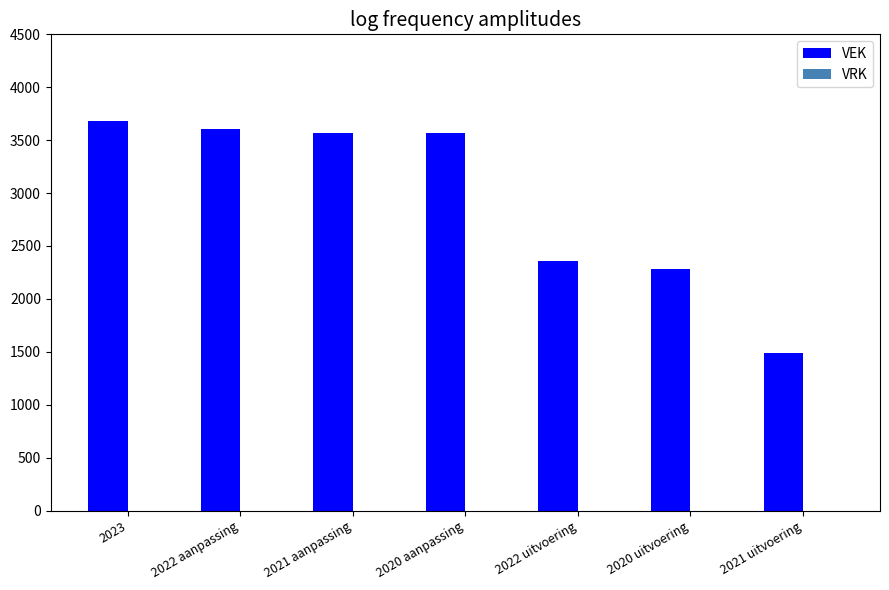

Where is the data nearest to the value 2584?

2022 uitvoering